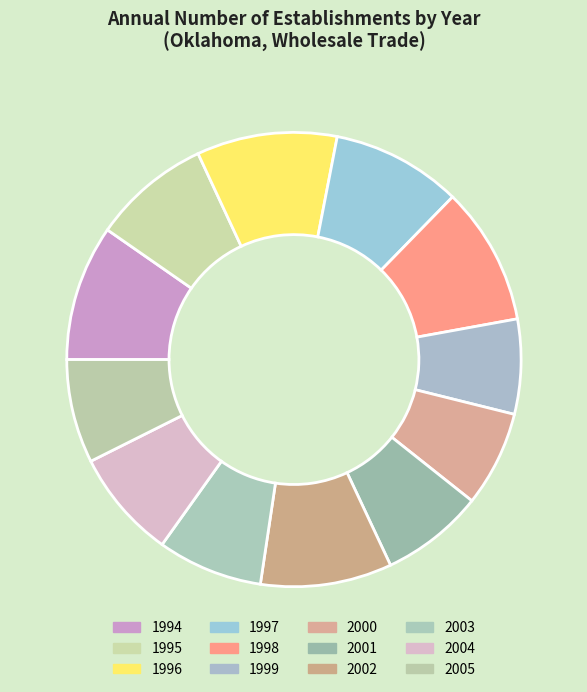

Count the number of slices in the pie.

12